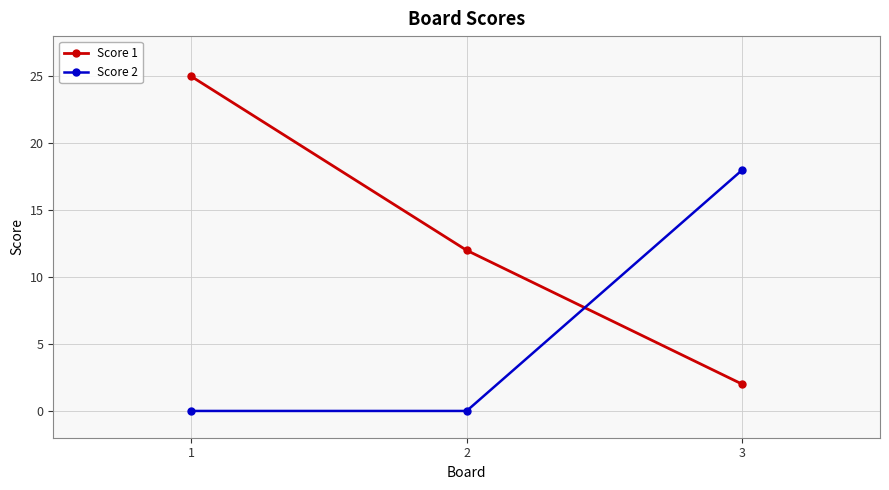

What is the total value across all series at 1?

25